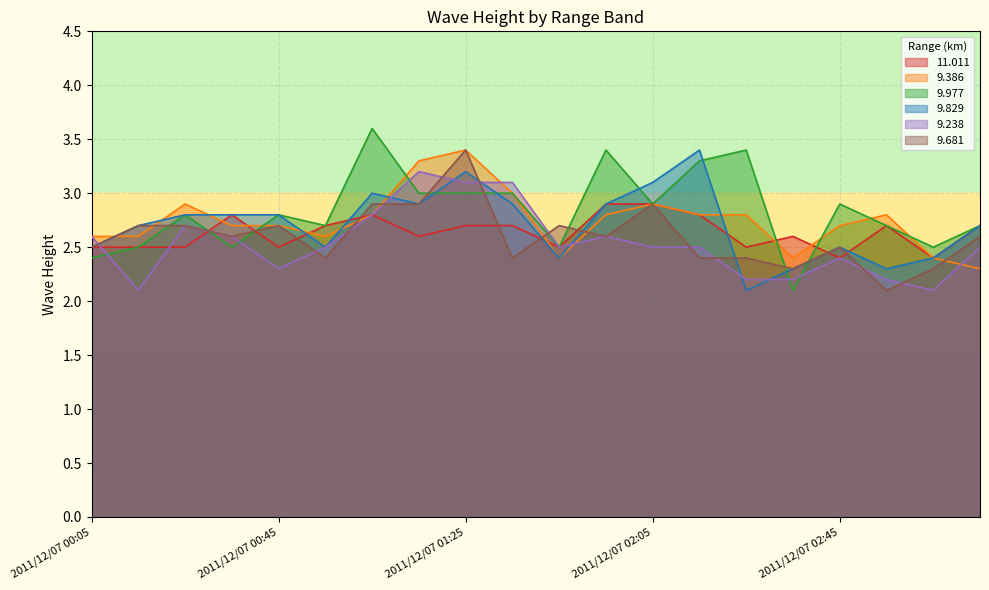

How many intersections are there between 9.238 and 9.977?

6